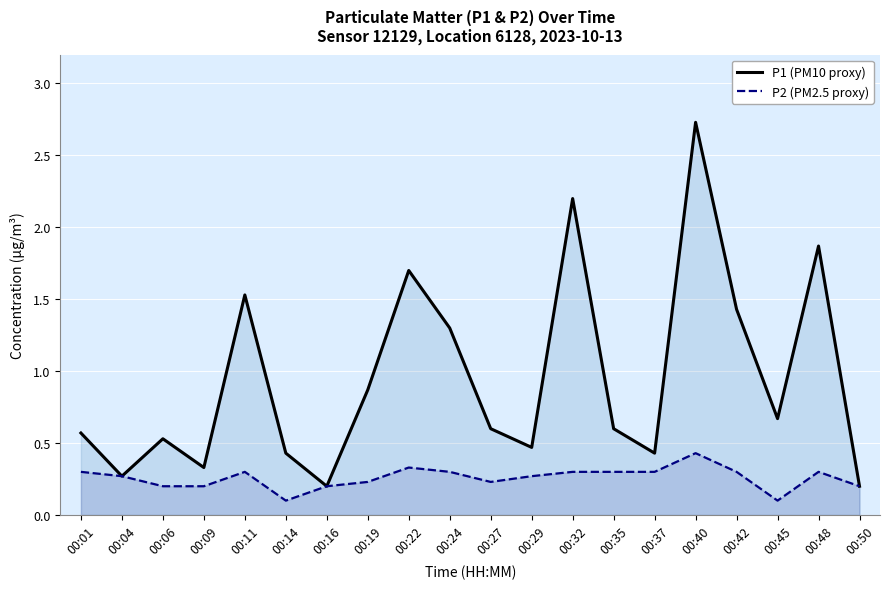

List the series in order of their peak value, highest first.

P1 (PM10 proxy), P2 (PM2.5 proxy)